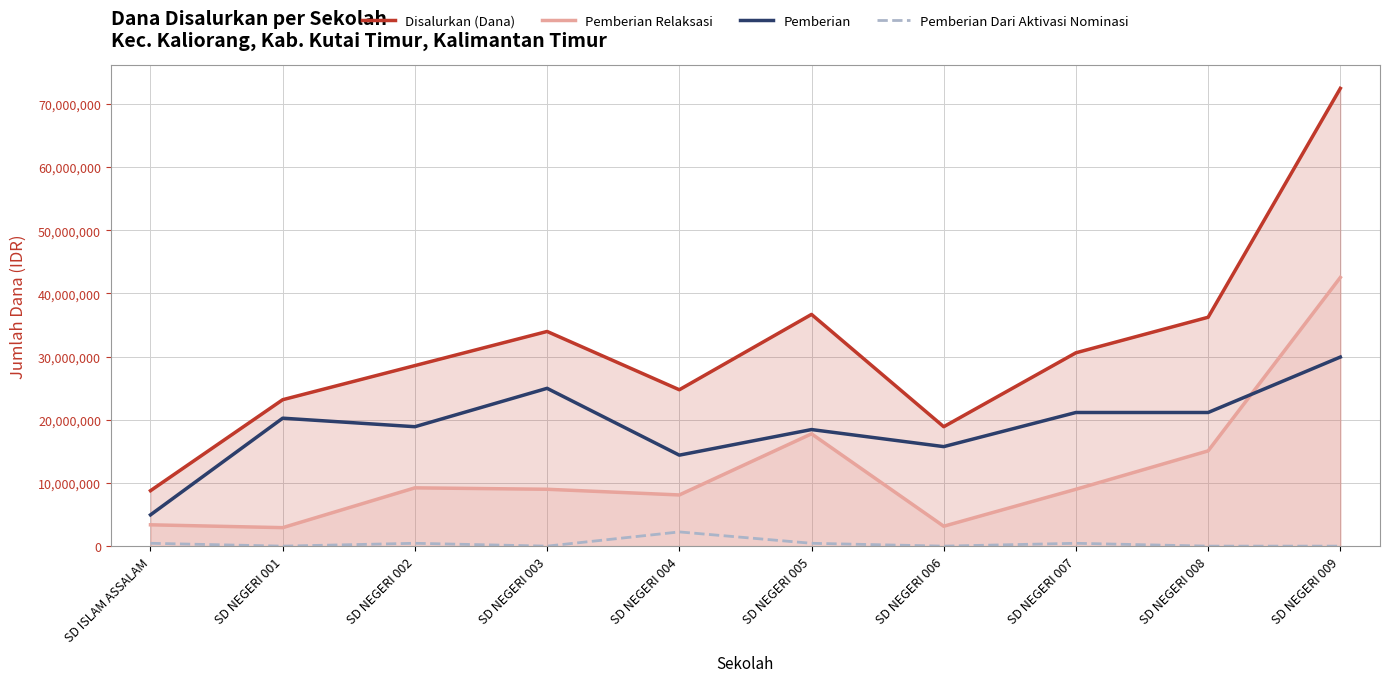

True or false: Pemberian Relaksasi and Disalurkan (Dana) cross at least once.

False